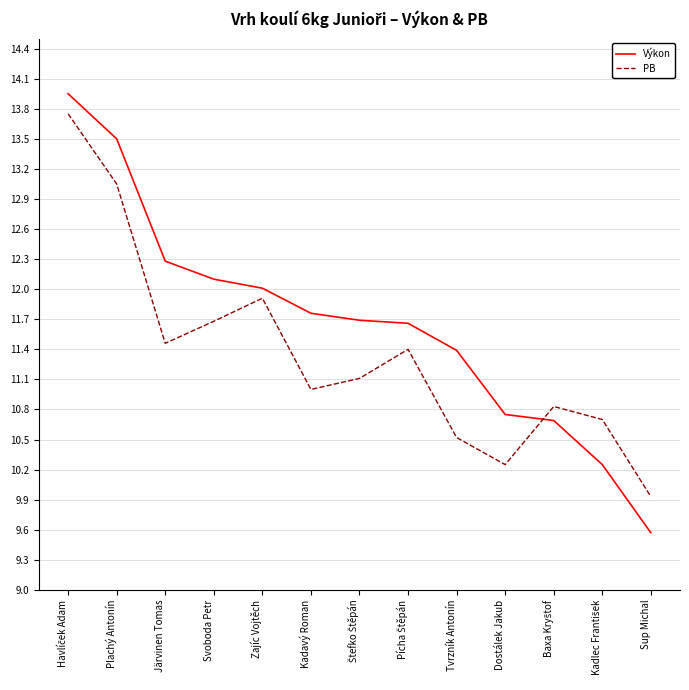

The PB series shows 13.1 at Plachý Antonín. True or false?

True